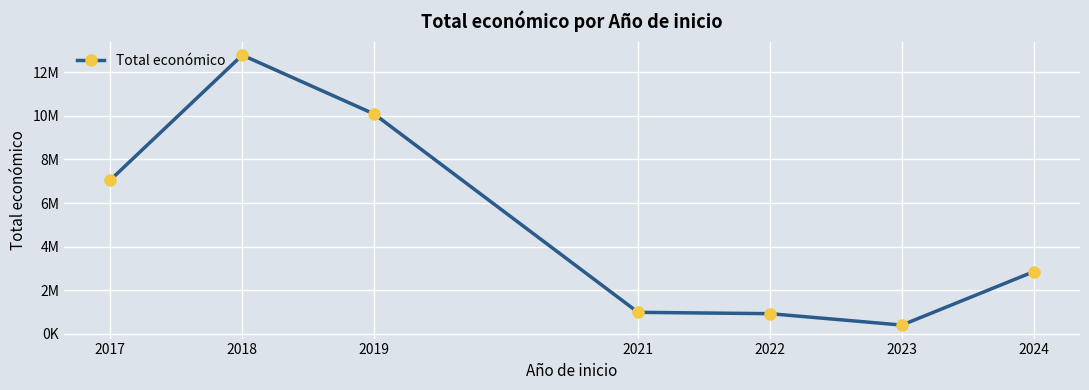

Does the chart have visible grid lines?

Yes